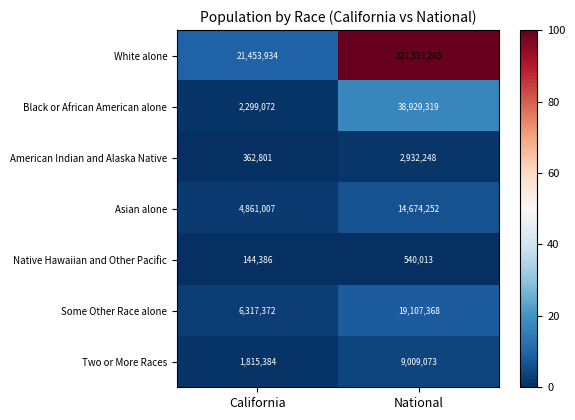

The Native Hawaiian and Other Pacific series shows 540013 at National. True or false?

True